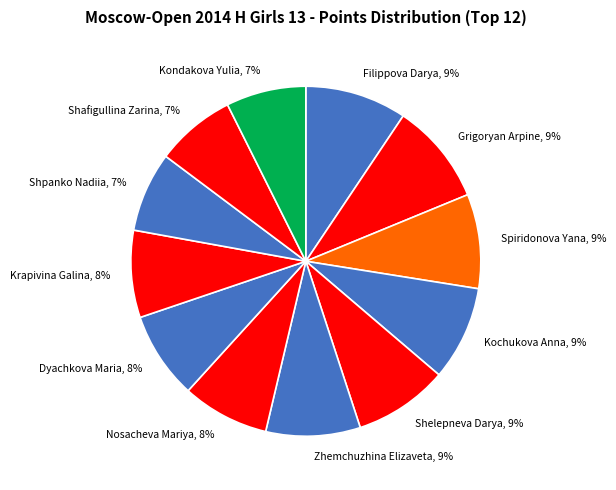

Is there any slice that represents more than half of the pie?

No